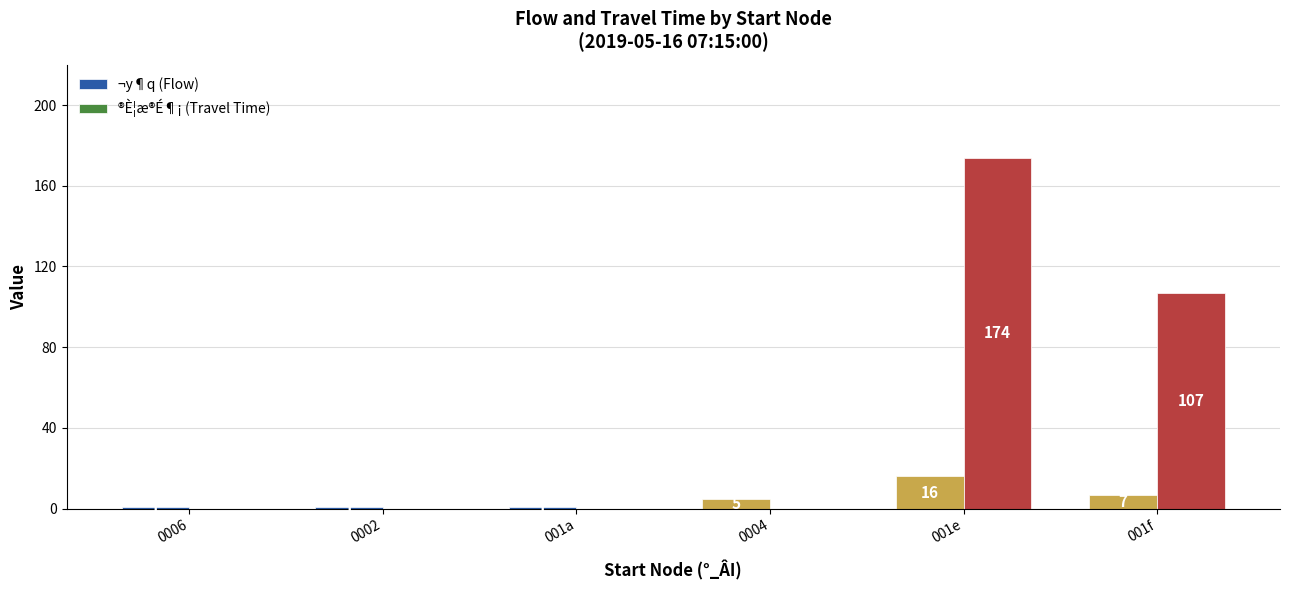

Between 0004 and 001e, which series saw the biggest shift?

®È¦æ®É¶¡ (Travel Time)